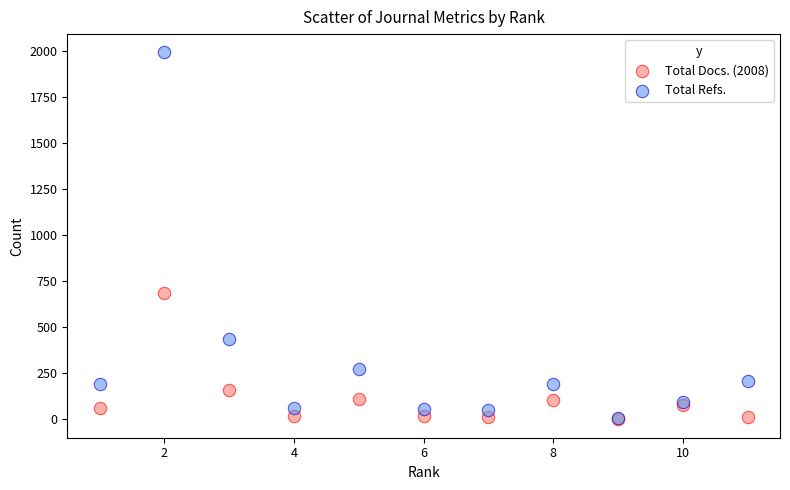

In the Total Refs. series, what Y value is closest to 999?

436